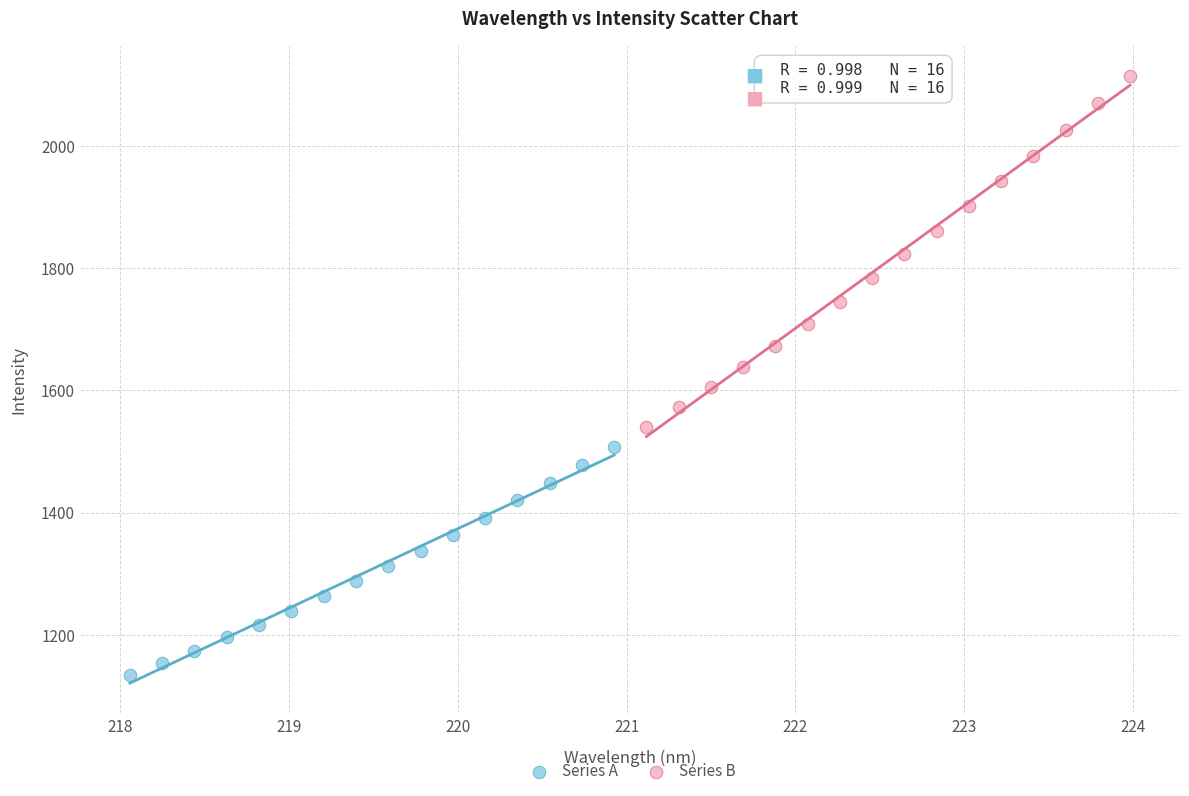

Which series contains the highest Y value?

Series B